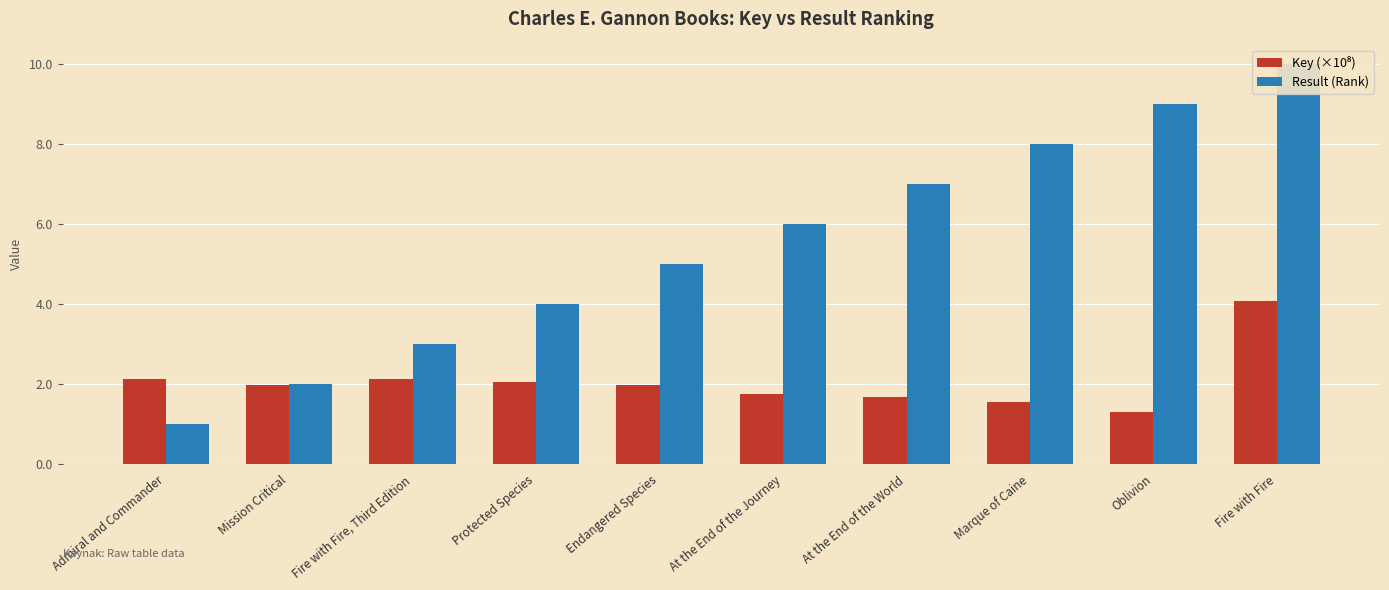

What is the maximum value shown in the chart?

10.0